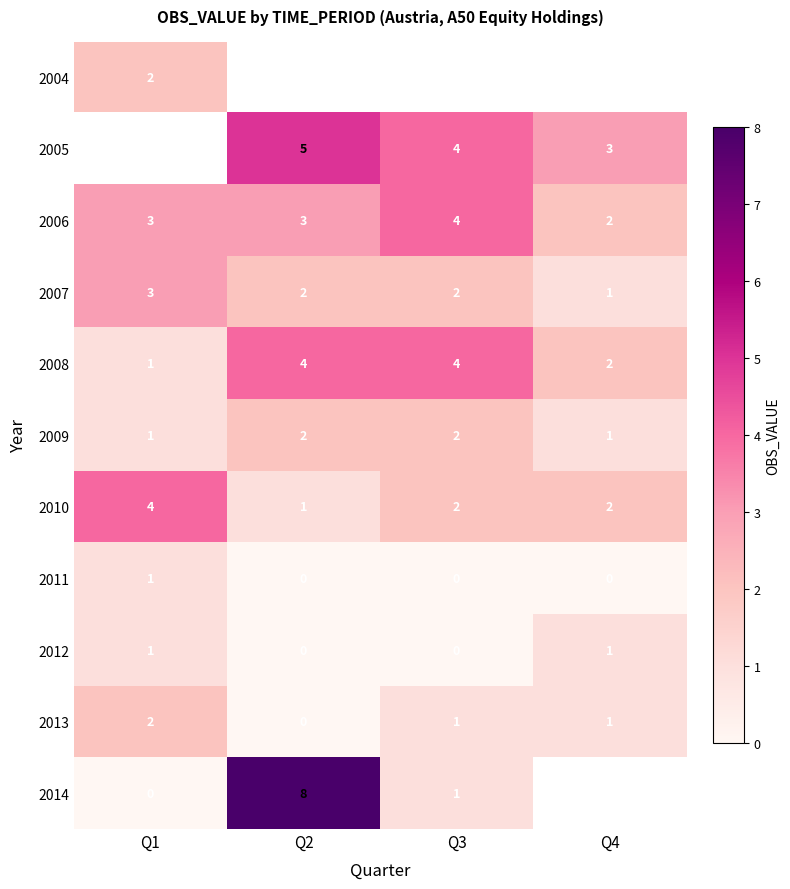

Which category has the highest value in the 2007 series?

Q1